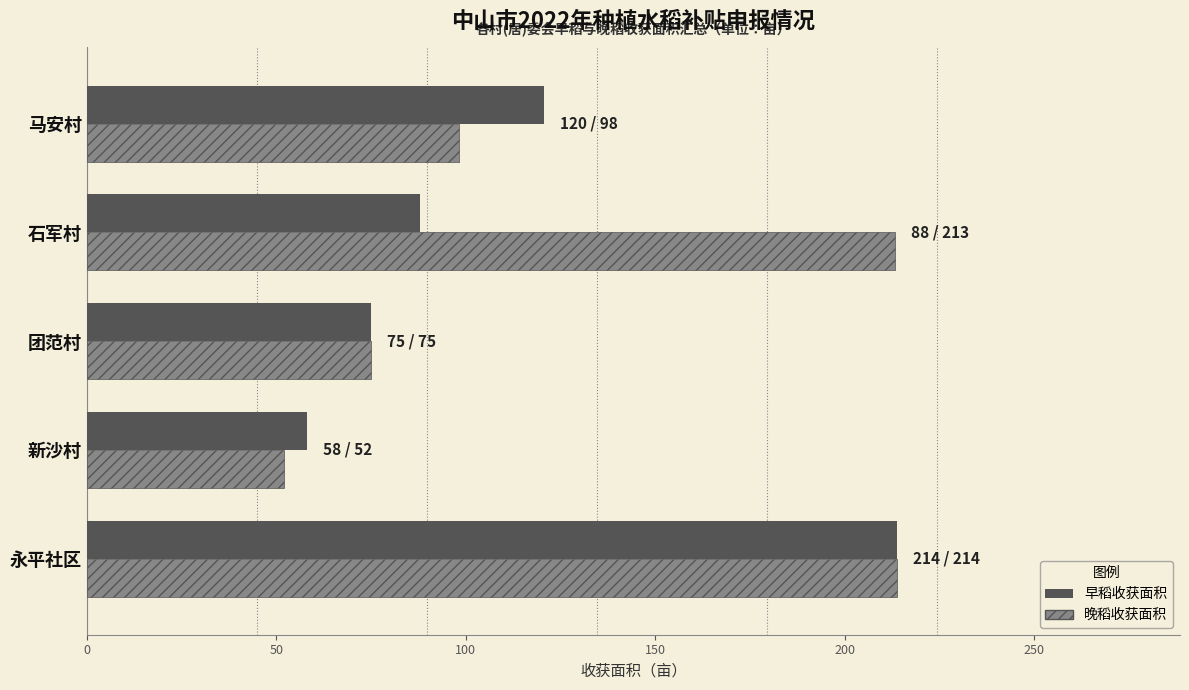

Which series has the largest range (max minus min)?

晚稻收获面积